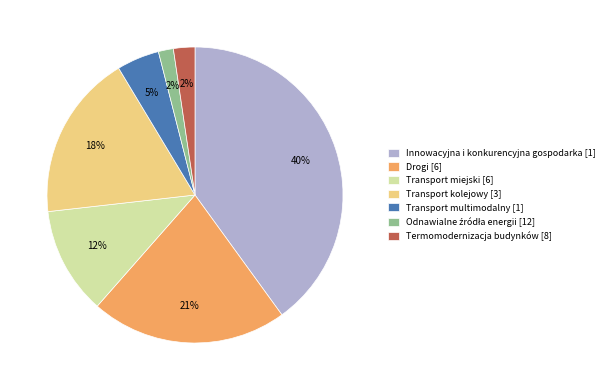

To the nearest percent, what is the difference between the largest and smallest slice percentages?

38%